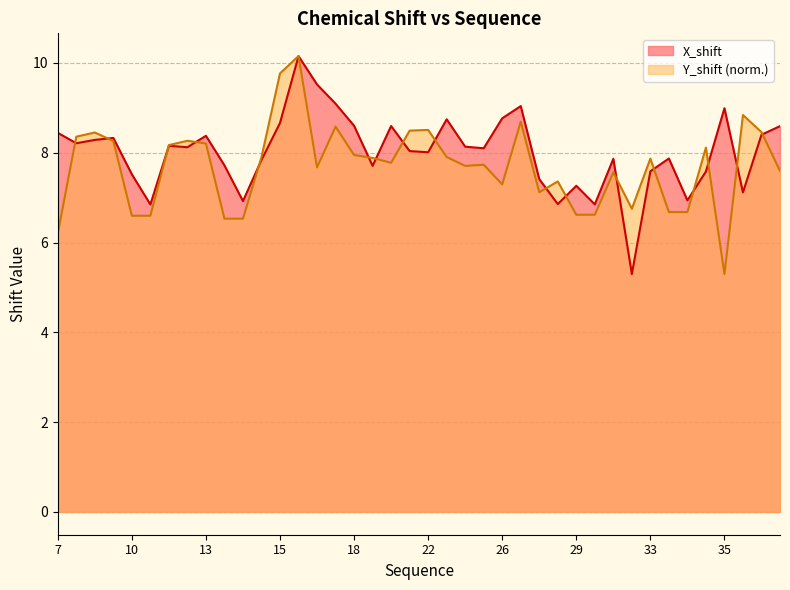

True or false: Y_shift has more than 1 interior local peaks.

True